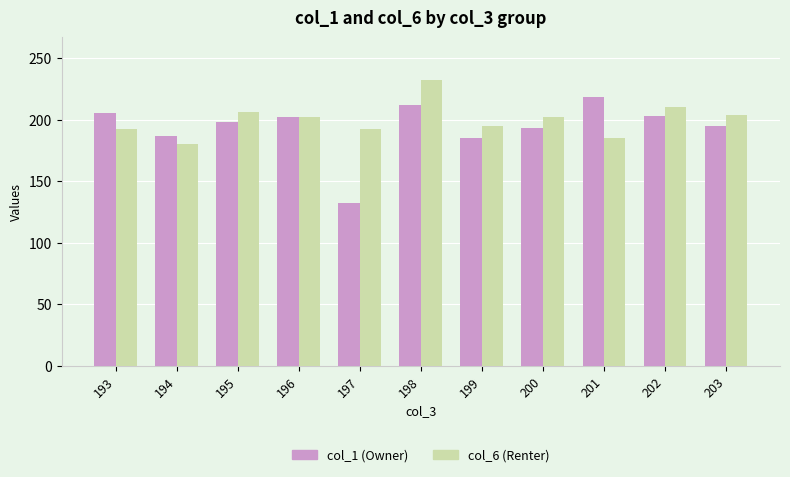

What is the value of the col_6 (Renter) bar at the 11th from the left?

204